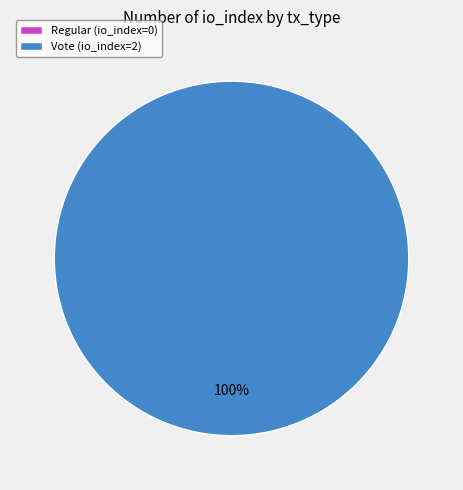

Which category has the smallest portion of the pie?

Regular (io_index=0)